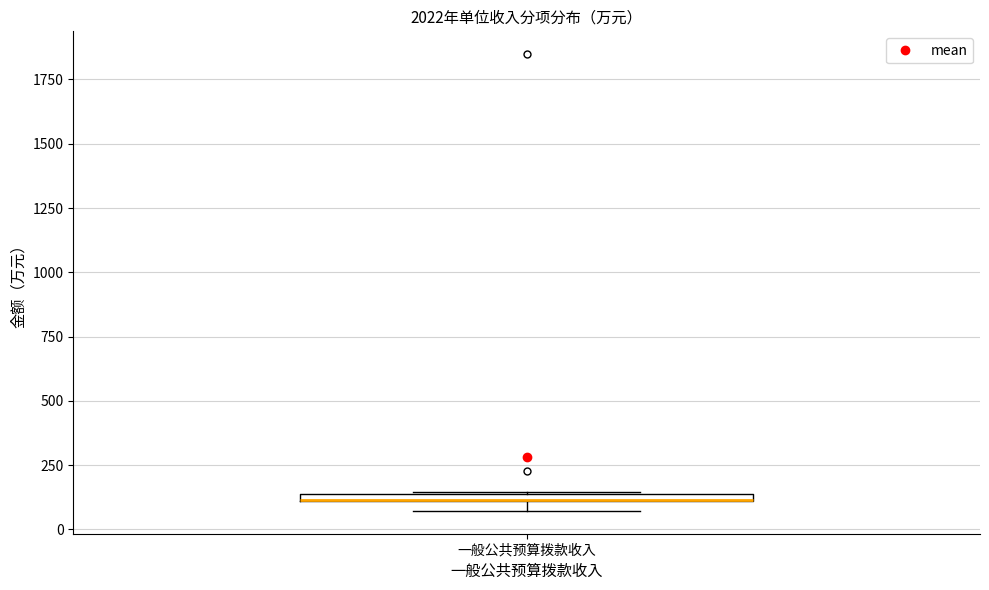

Where is the upper edge of the box for 一般公共预算拨款收入 on the y-axis? The values are not printed on the chart, so give them approximately, as read against the axis.

150